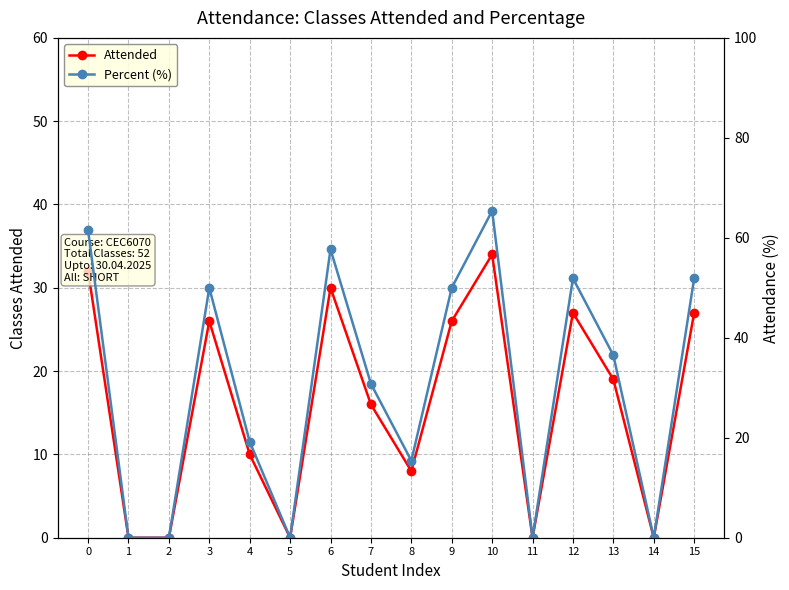

What is the difference between the Attended values at 15 and 14?

27.0